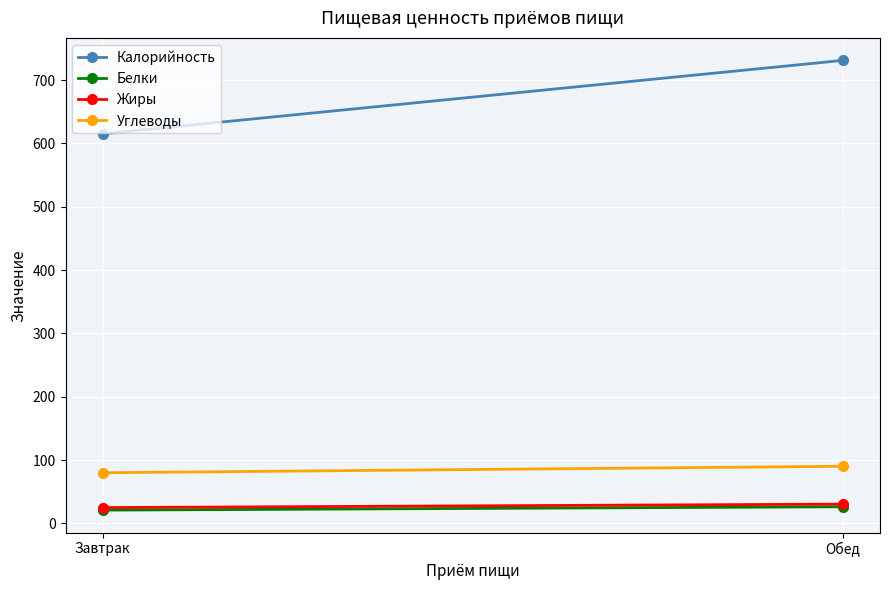

How many lines are shown in the chart?

4